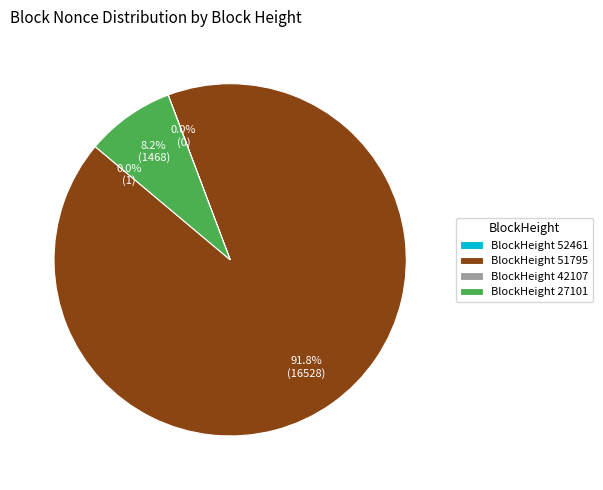

What percentage is NOT represented by BlockHeight 51795?

8.2%